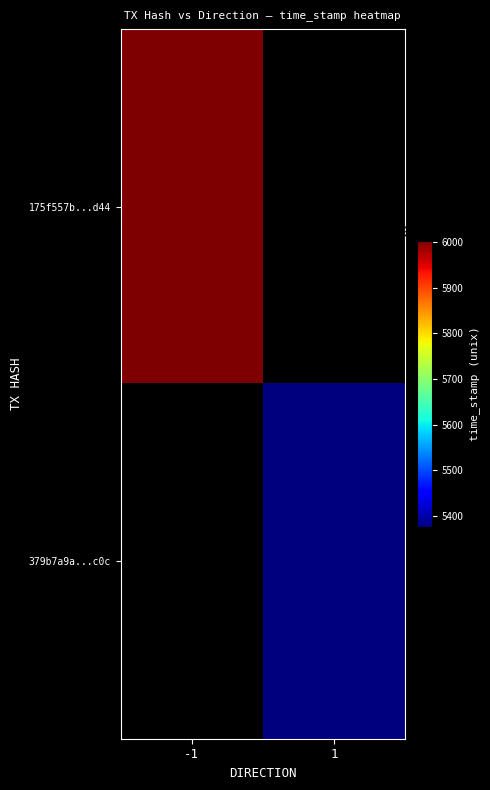

The value of 379b7a9ae82a855c4b7c60afacf4fbc721bac0c at direction is 2. True or false?

False